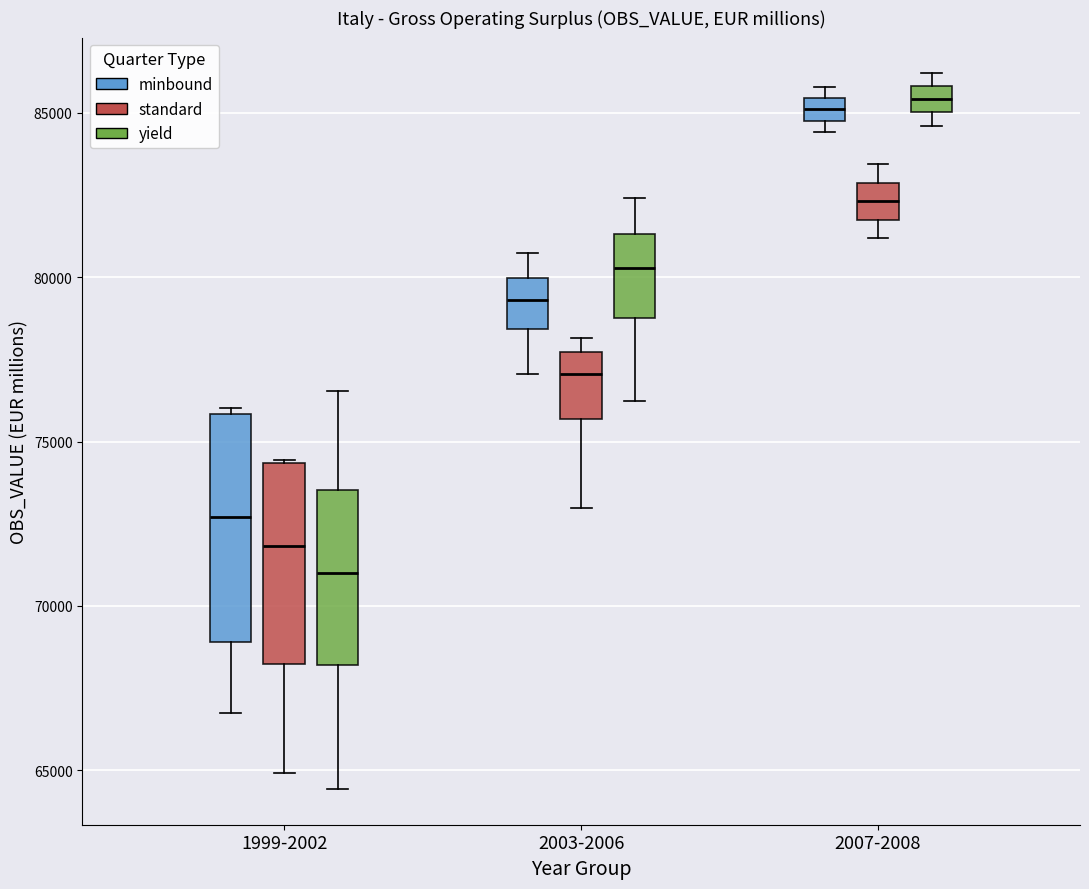

Which box is the tallest, from its lower edge to its upper edge?

1999-2002 (minbound)